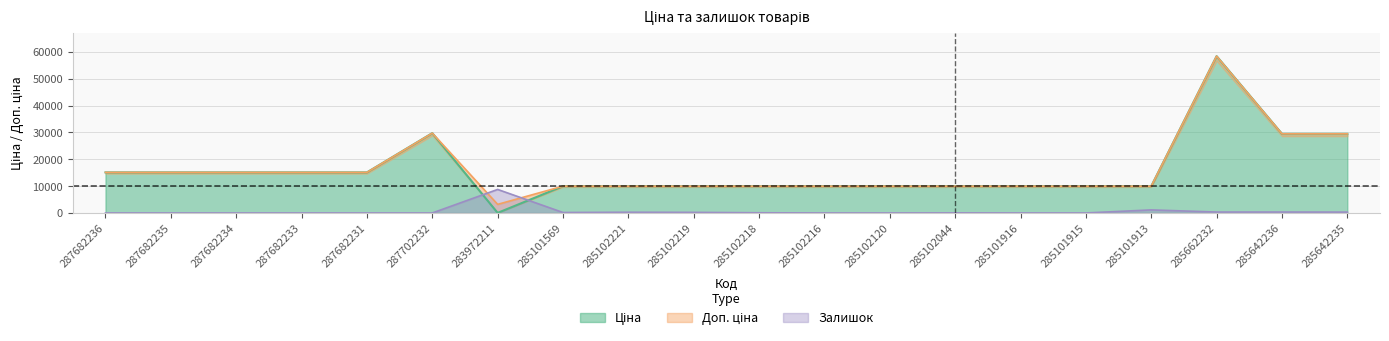

Which series has the largest total across all categories?

Доп. ціна